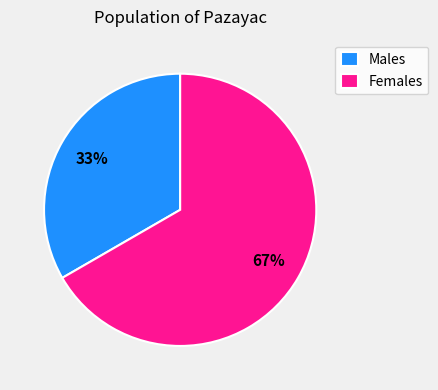

Do Females and Males together represent more than half of the pie?

Yes